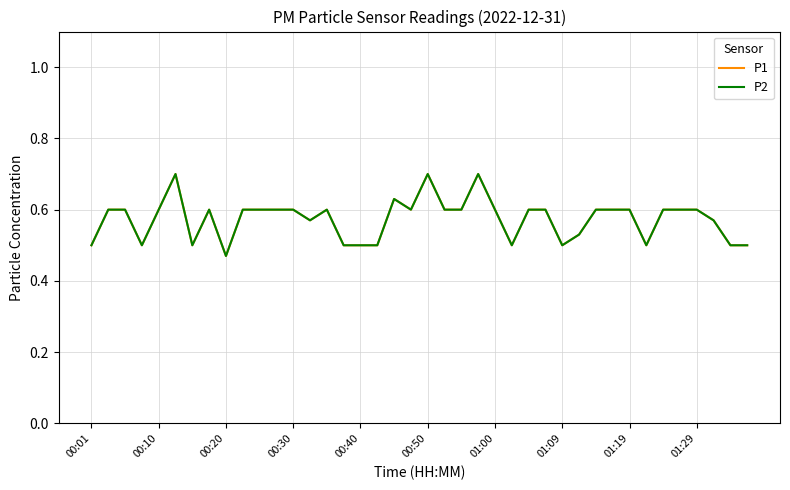

True or false: P2 and P1 cross at least once.

False